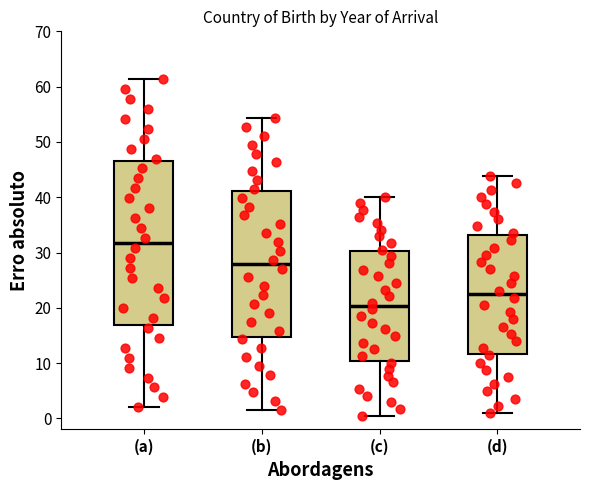

Where does the upper whisker of the box for (c) end on the y-axis? The values are not printed on the chart, so give them approximately, as read against the axis.

40